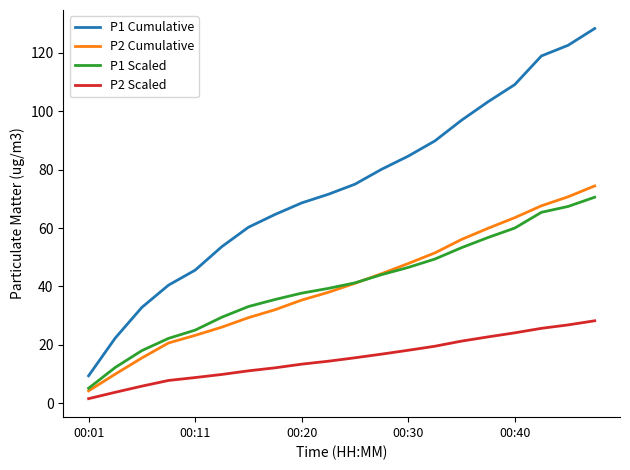

Which series has the widest spread of values?

P1 Cumulative